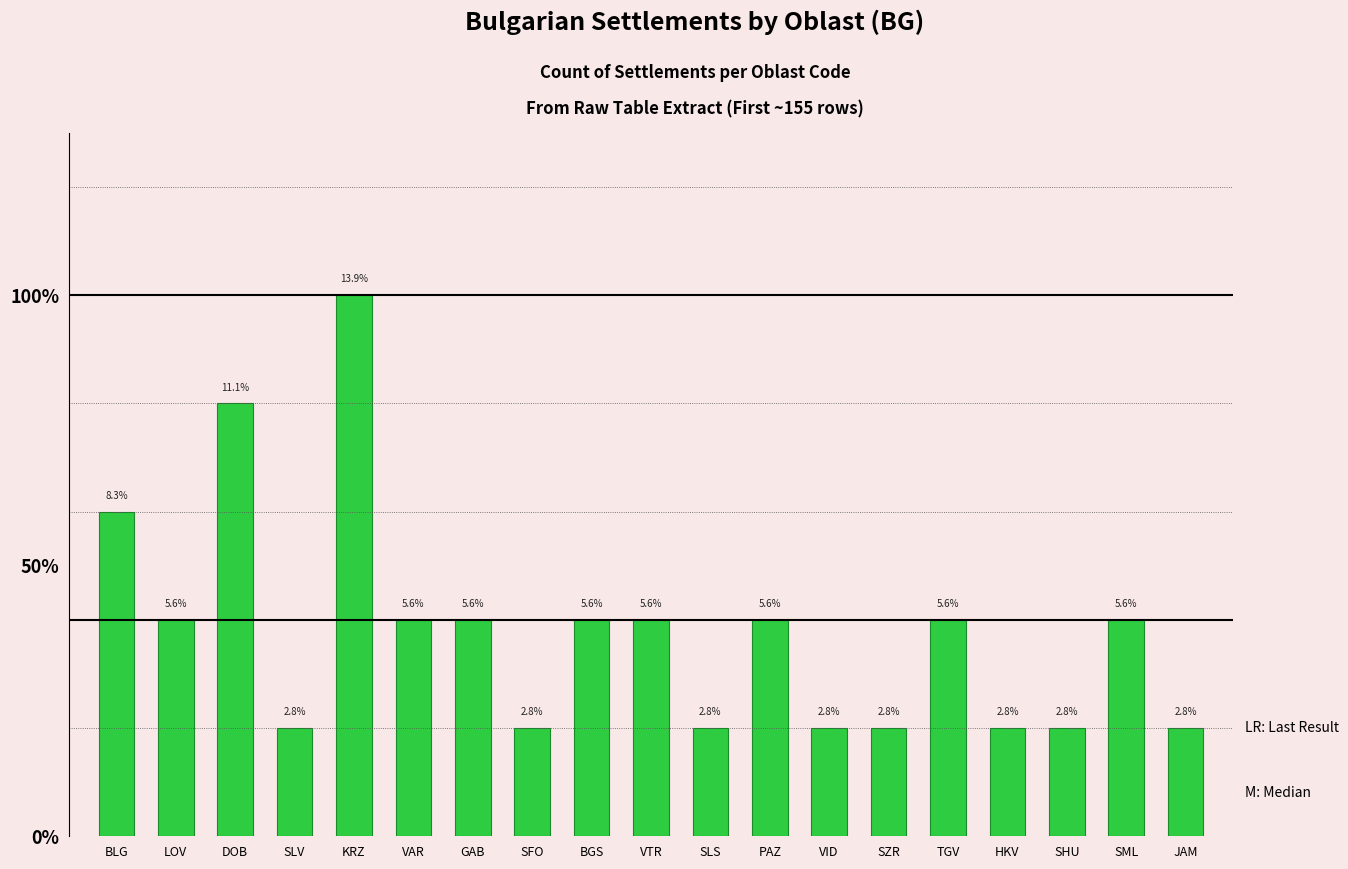

Reading left to right, extract all data points from this chart.

3	2	4	1	5	2	2	1	2	2	1	2	1	1	2	1	1	2	1